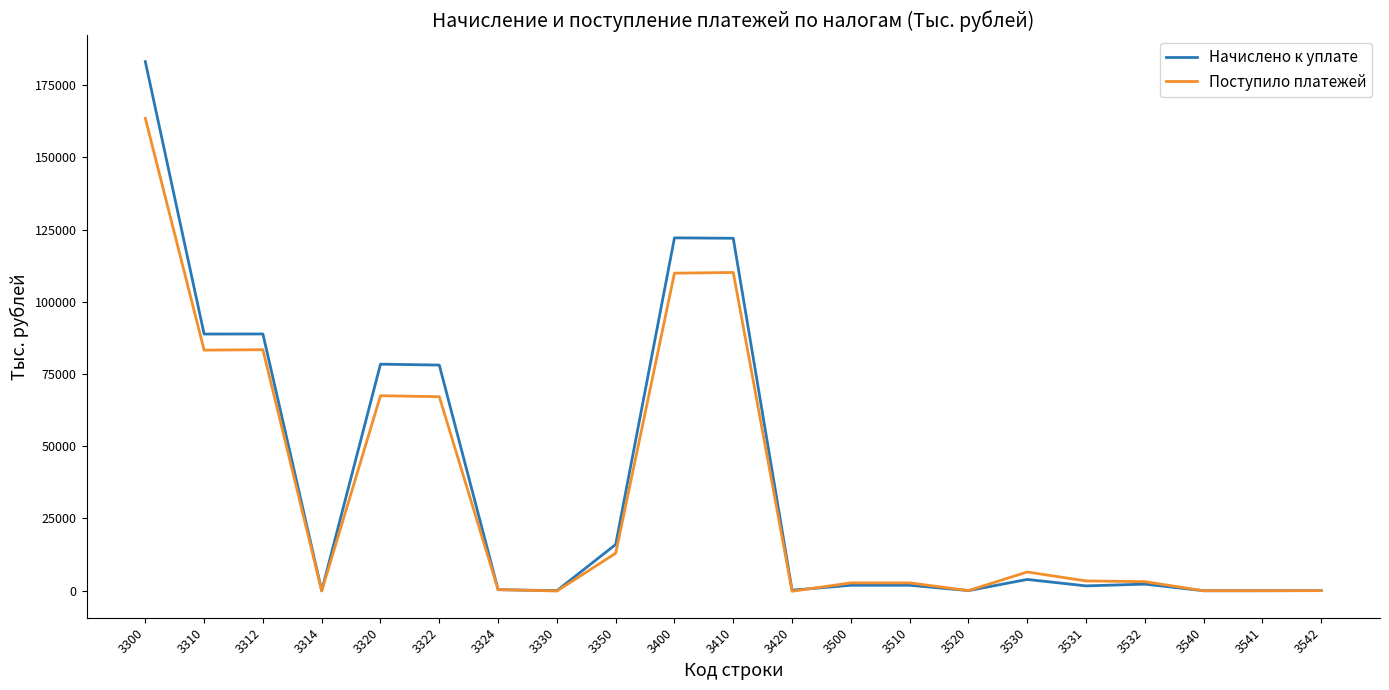

The value of Поступило платежей at 3400 is 109932. True or false?

True